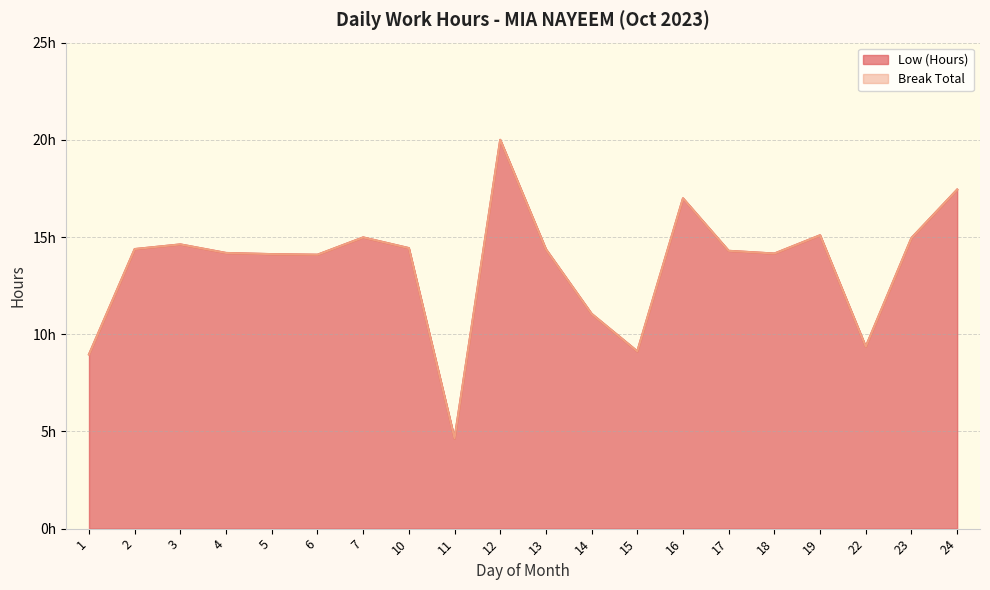

True or false: the data shows 14.1 at 6.

True